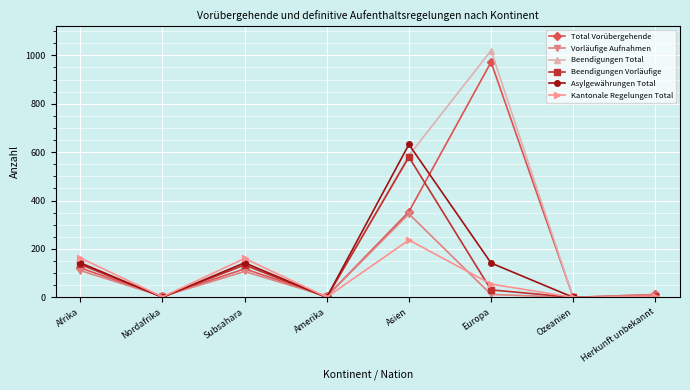

Count the number of data series in this chart.

6